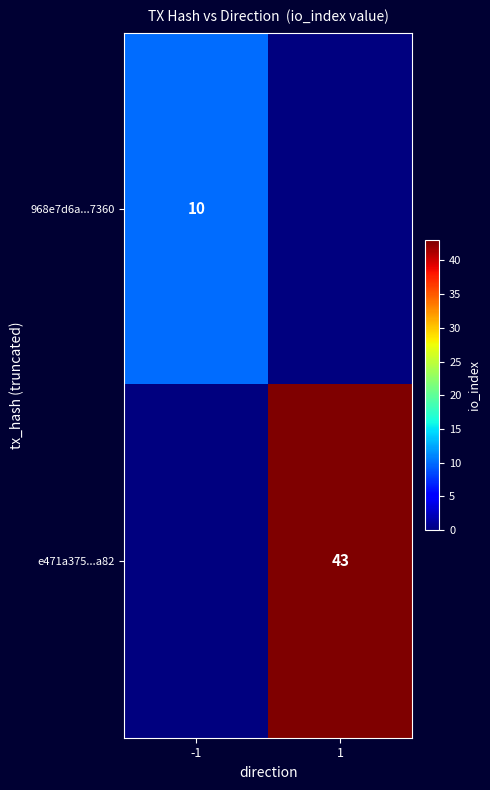

Is it true that 968e7d6a...7360 equals 5 at -1?

False